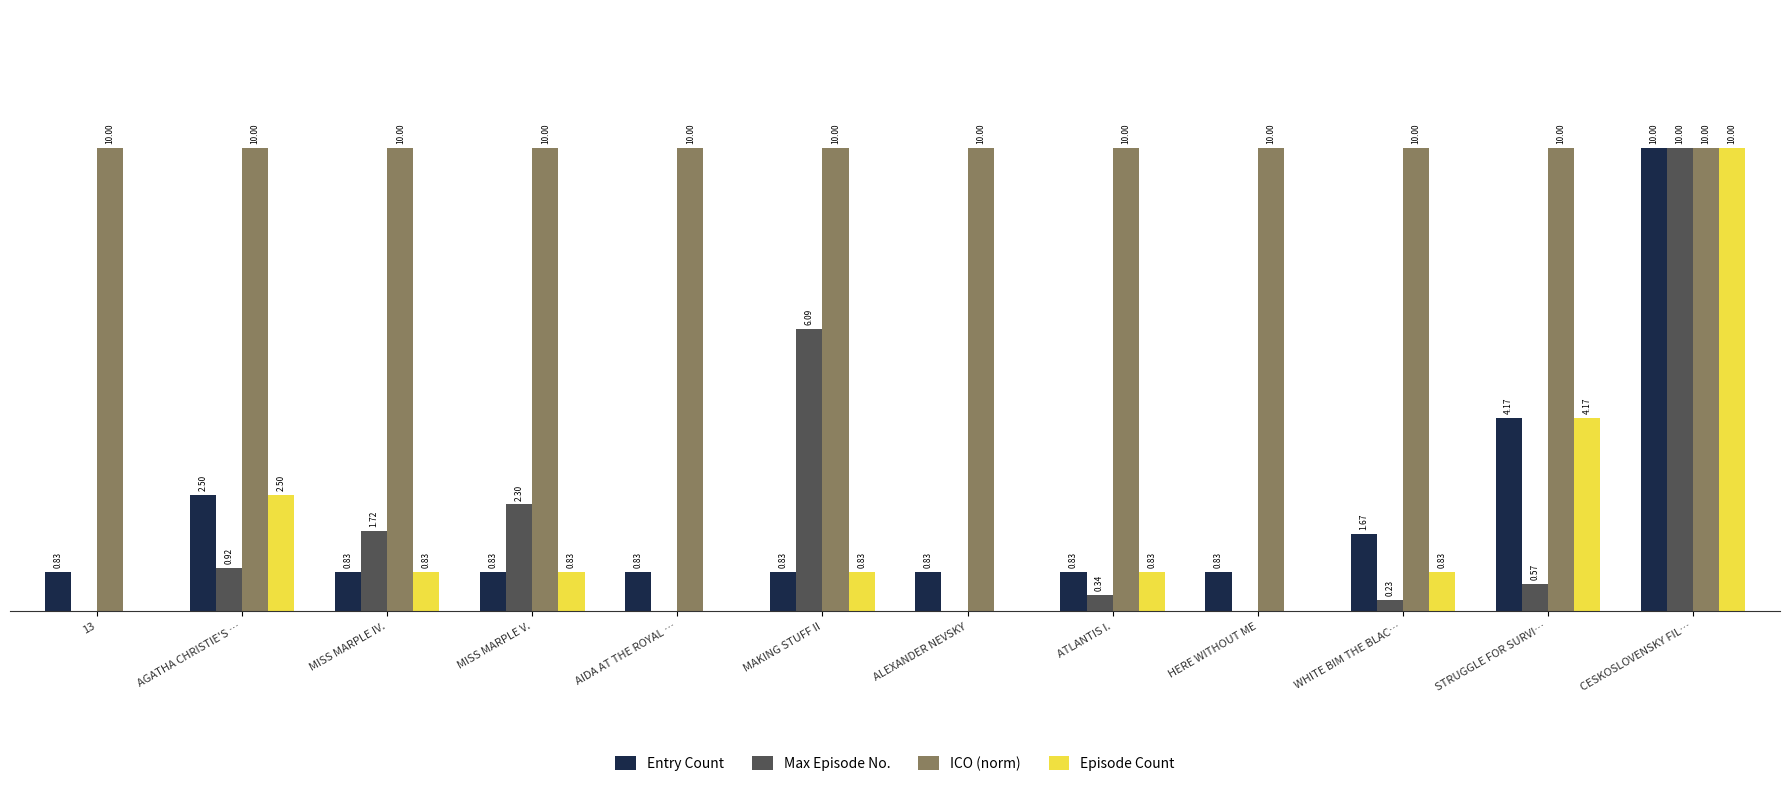

Which category has the highest value in the Entry Count series?

CESKOSLOVENSKY FIL…